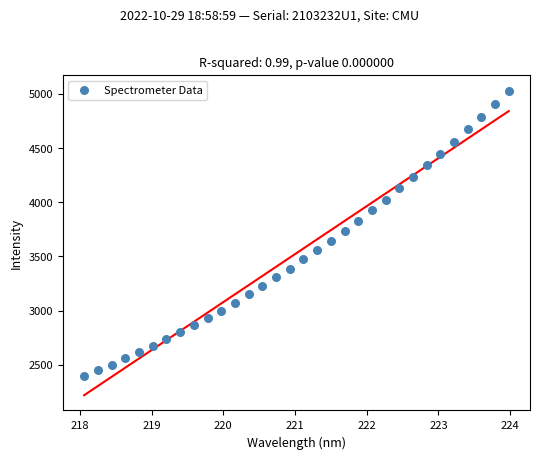

What is the range of Y values (max minus min)?

2631.5